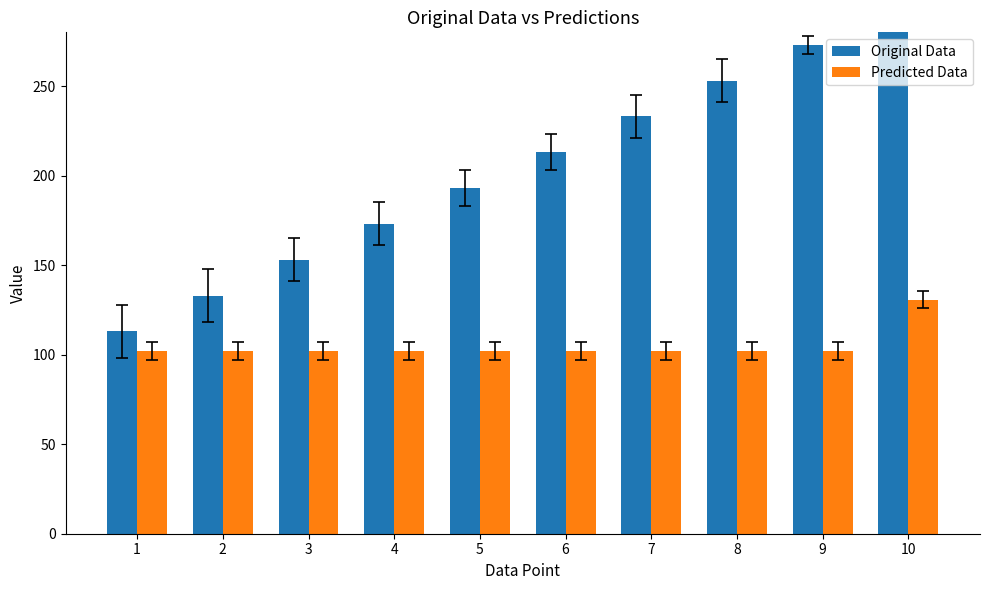

The Original Data series shows 66.4 at 6. True or false?

False